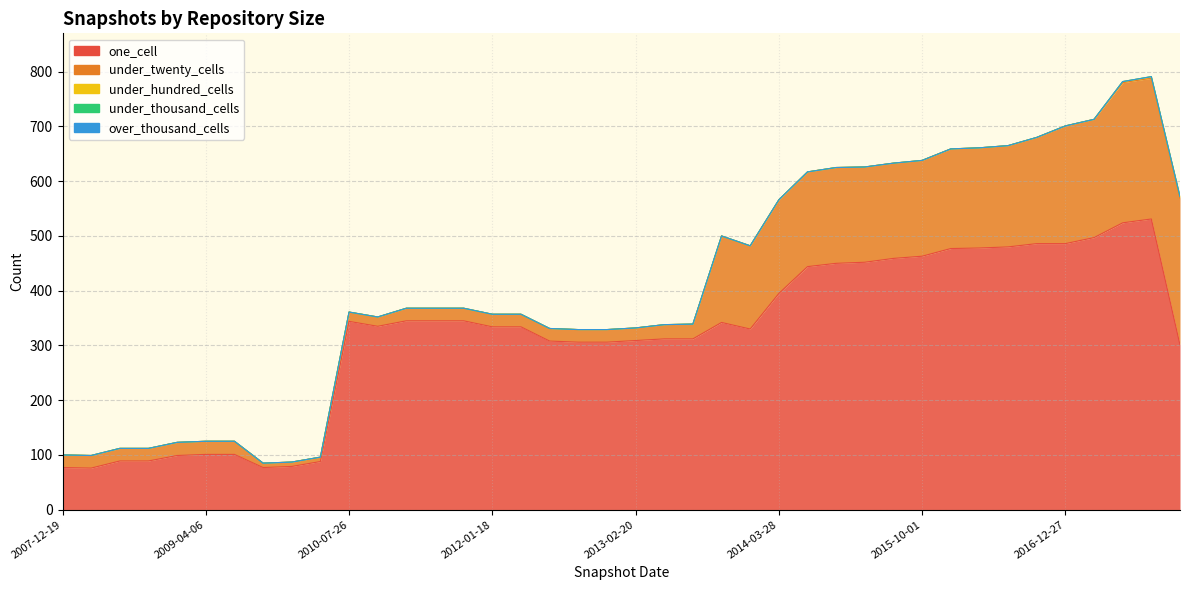

Reading right to left, what are all the values shown in this chart?

one_cell: 301	531	524	497	486	486	480	478	477	463	459	452	450	444	395	330	342	312	312	309	306	306	308	334	334	345	345	345	335	344	88	79	77	101	101	99	89	89	76	77
under_twenty_cells: 268	257	256	216	215	194	185	183	182	175	174	174	175	173	171	152	158	27	26	23	23	23	23	23	23	23	23	23	17	17	8	8	8	24	24	24	23	23	23	23
under_hundred_cells: 3	3	2	0	0	0	0	0	0	0	0	0	0	0	0	0	0	0	0	0	0	0	0	0	0	0	0	0	0	0	0	0	0	0	0	0	0	0	0	0
under_thousand_cells: 0	0	0	0	0	0	0	0	0	0	0	0	0	0	0	0	0	0	0	0	0	0	0	0	0	0	0	0	0	0	0	0	0	0	0	0	0	0	0	0
over_thousand_cells: 0	0	0	0	0	0	0	0	0	0	0	0	0	0	0	0	0	0	0	0	0	0	0	0	0	0	0	0	0	0	0	0	0	0	0	0	0	0	0	0